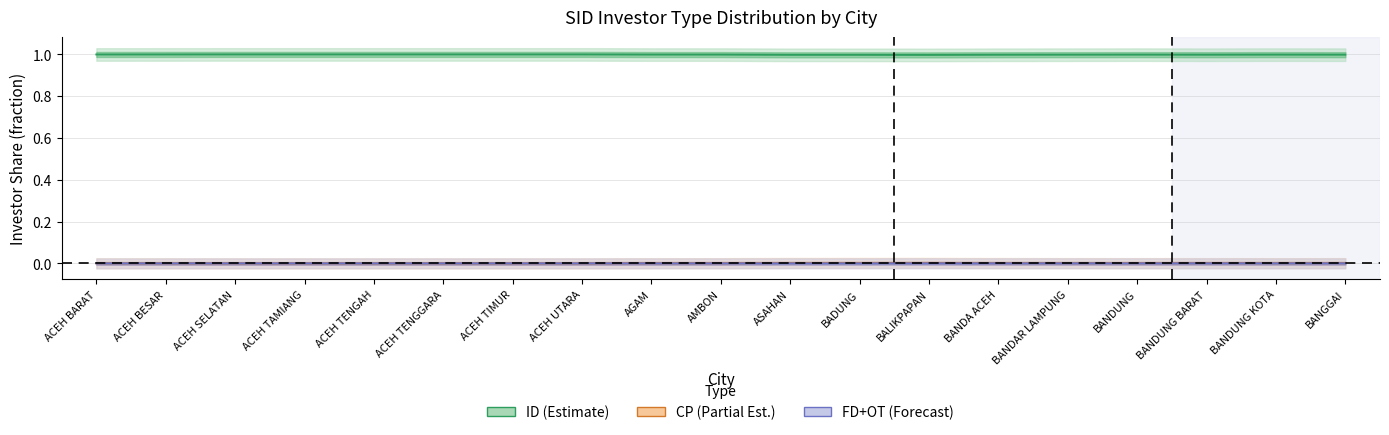

Rank the series by their maximum value, from highest to lowest.

ID (Estimate), CP (Partial), FD+OT (Forecast)